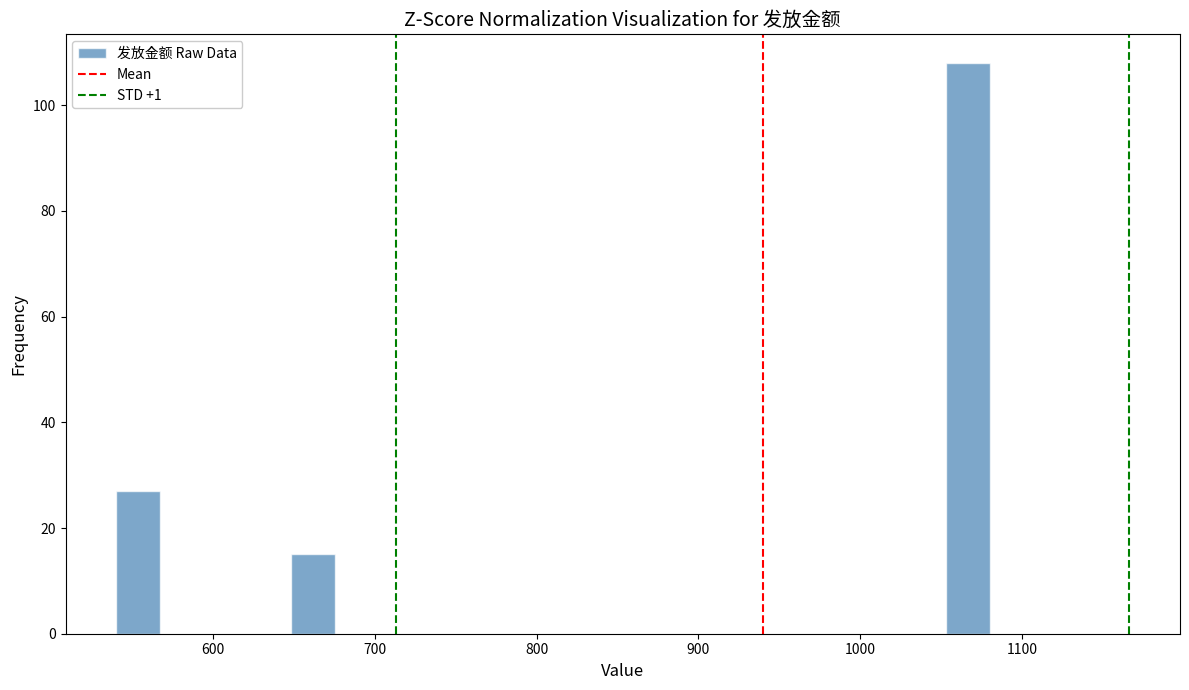

Read against the x-axis, roughly where is the centre of the tallest bar?

1070